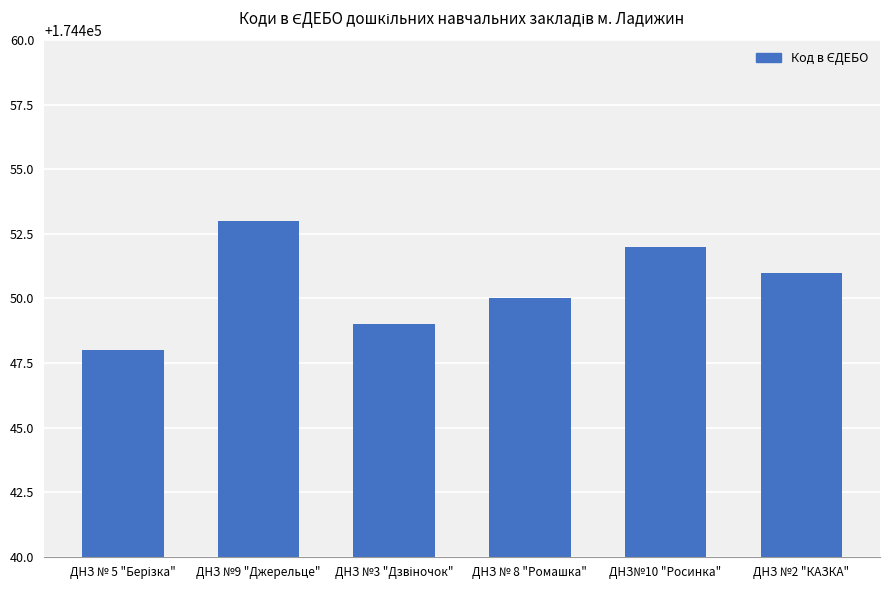

Reading left to right, what are all the values shown in this chart?

174448	174453	174449	174450	174452	174451